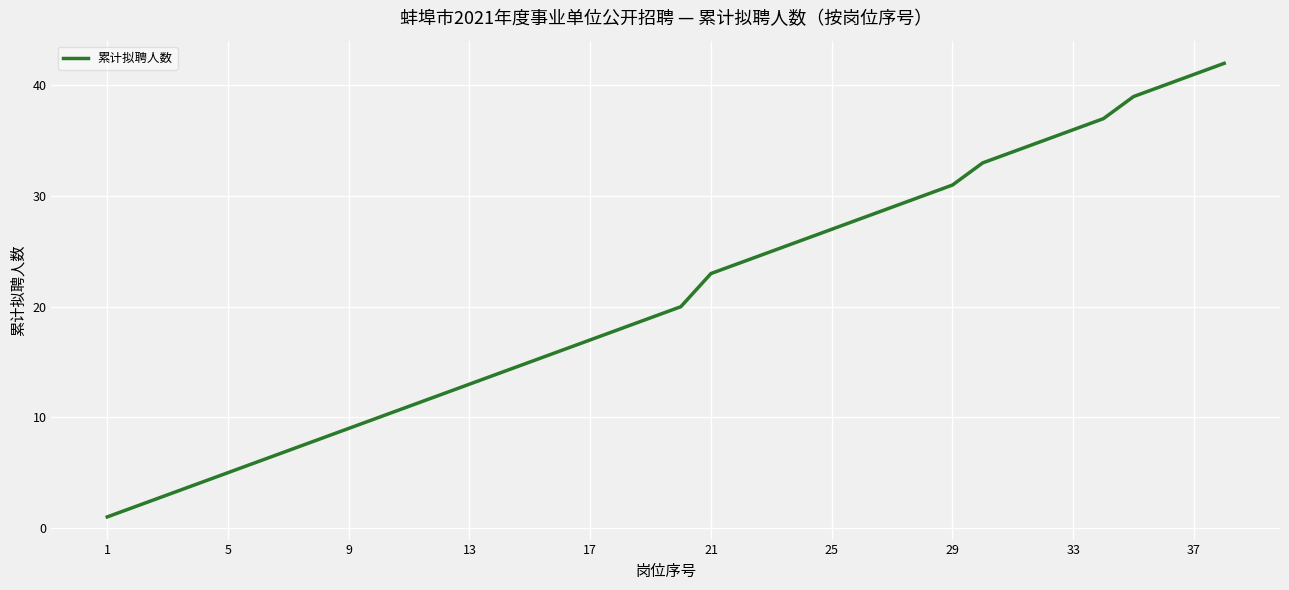

What is the greatest value displayed?

42